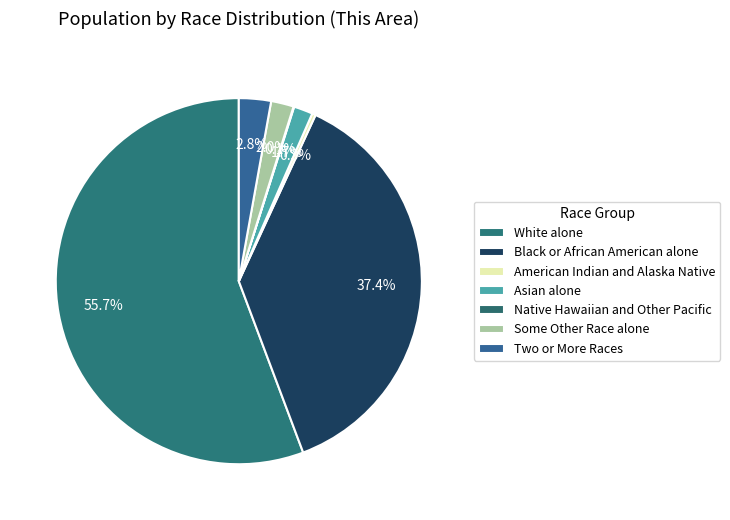

Combined, do White alone and Asian alone account for over 50%?

Yes